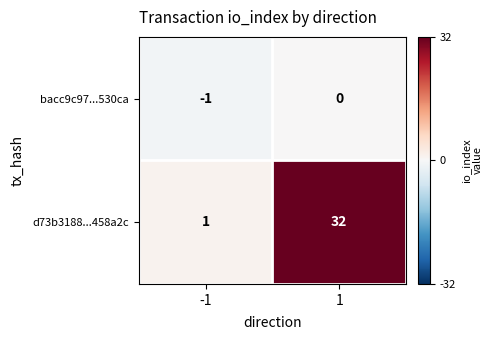

Which category has the highest value across all series?

1